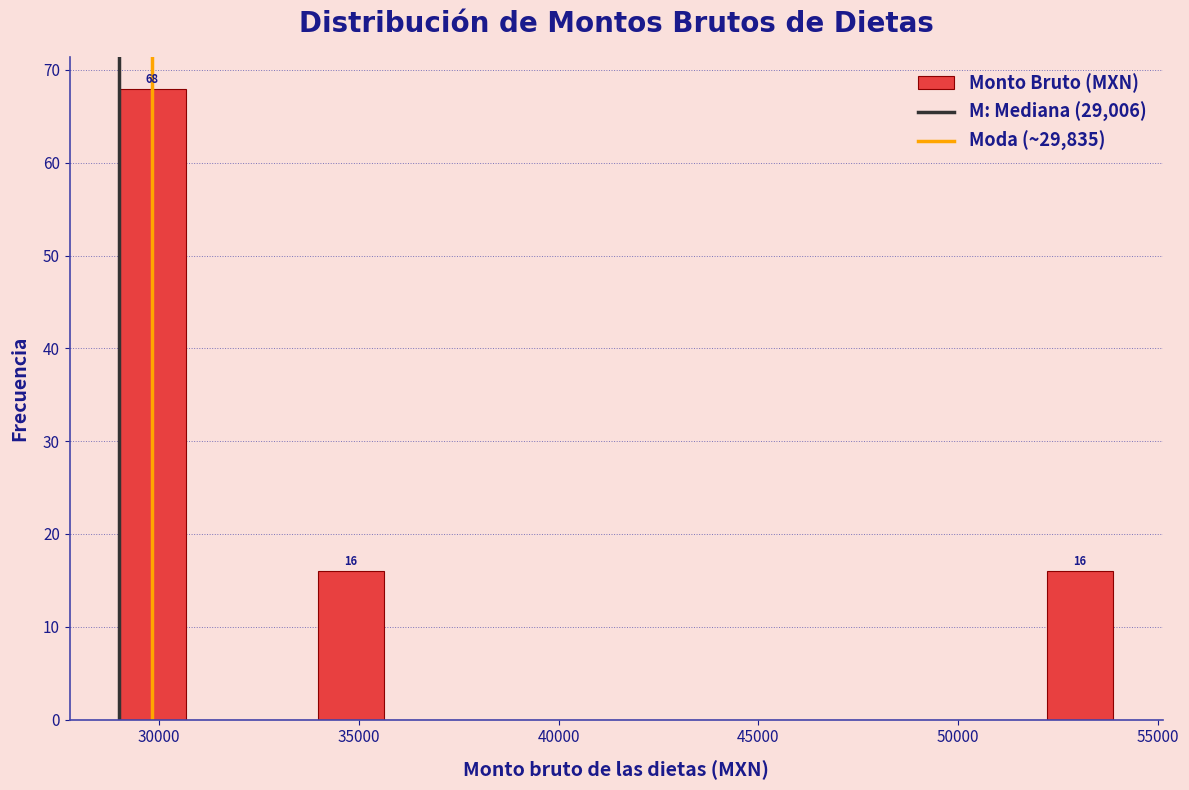

Around what value on the x-axis is the tallest bar? Give the approximate position of its centre, as read against the axis.

30000